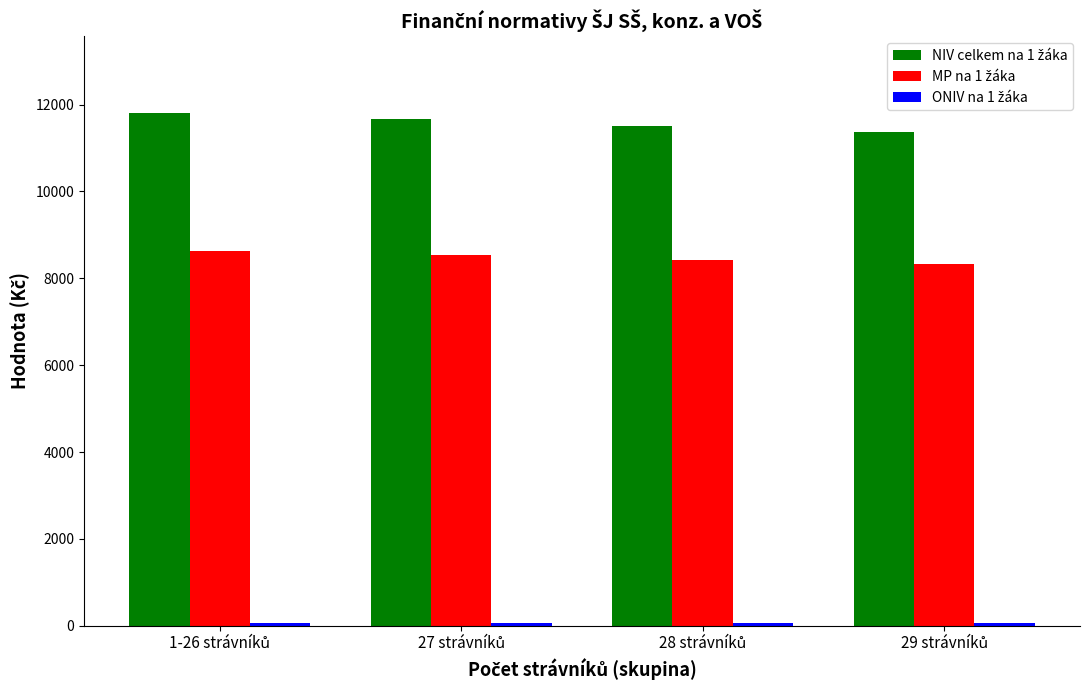

What is the maximum value shown in the chart?

11802